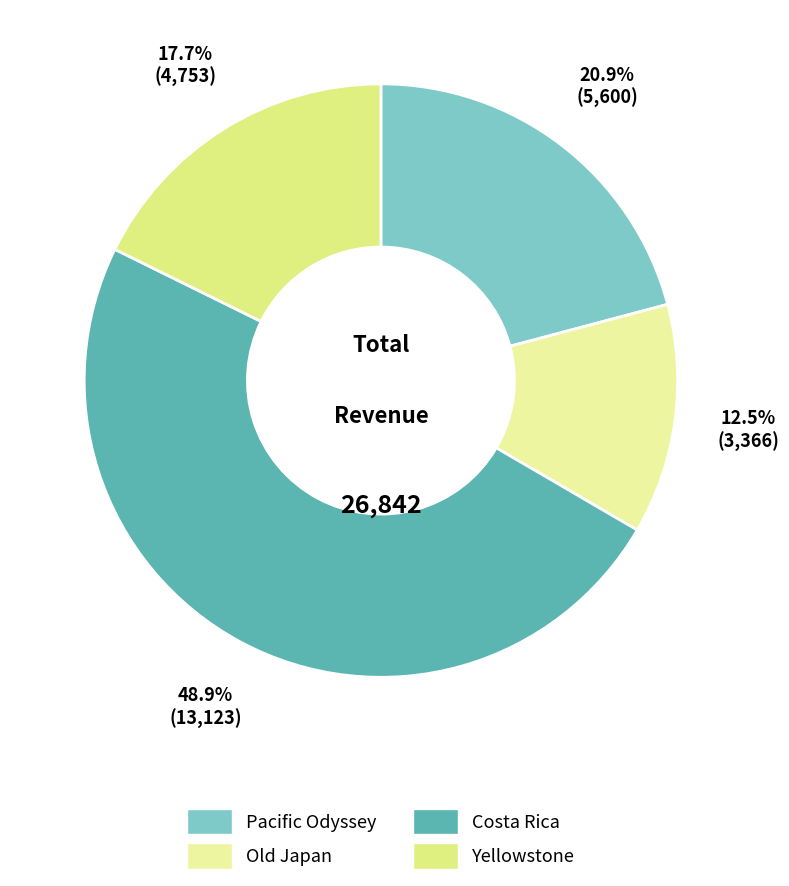

Is there any slice that represents more than half of the pie?

No